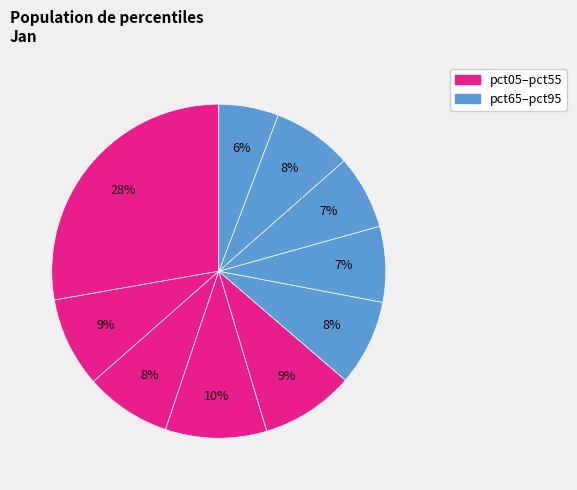

How many slices are in this pie chart?

10